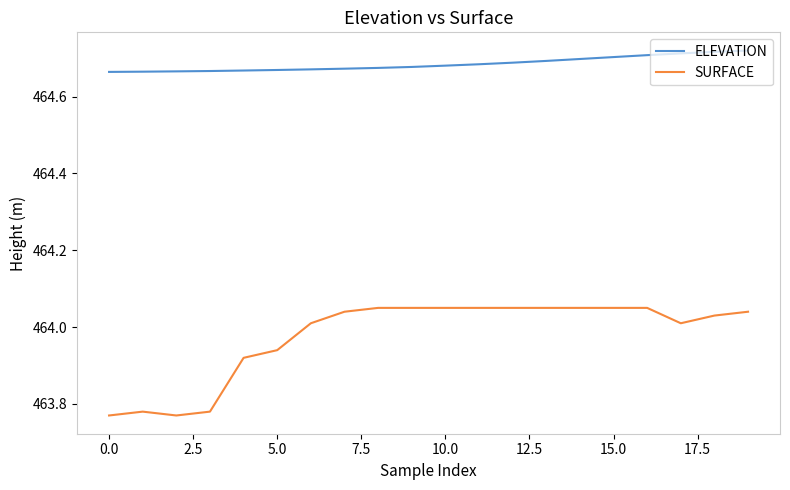

Rank the series by their average value, from highest to lowest.

ELEVATION, SURFACE